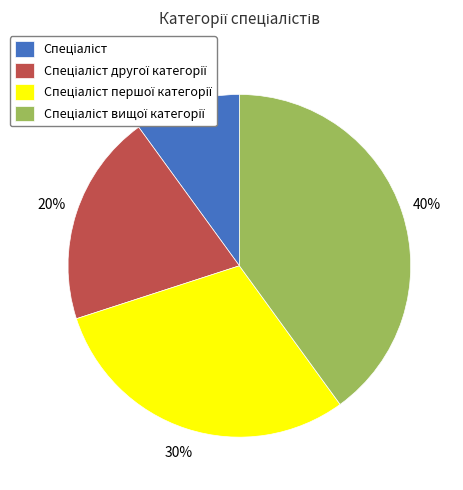

Is there a majority slice in this chart?

No